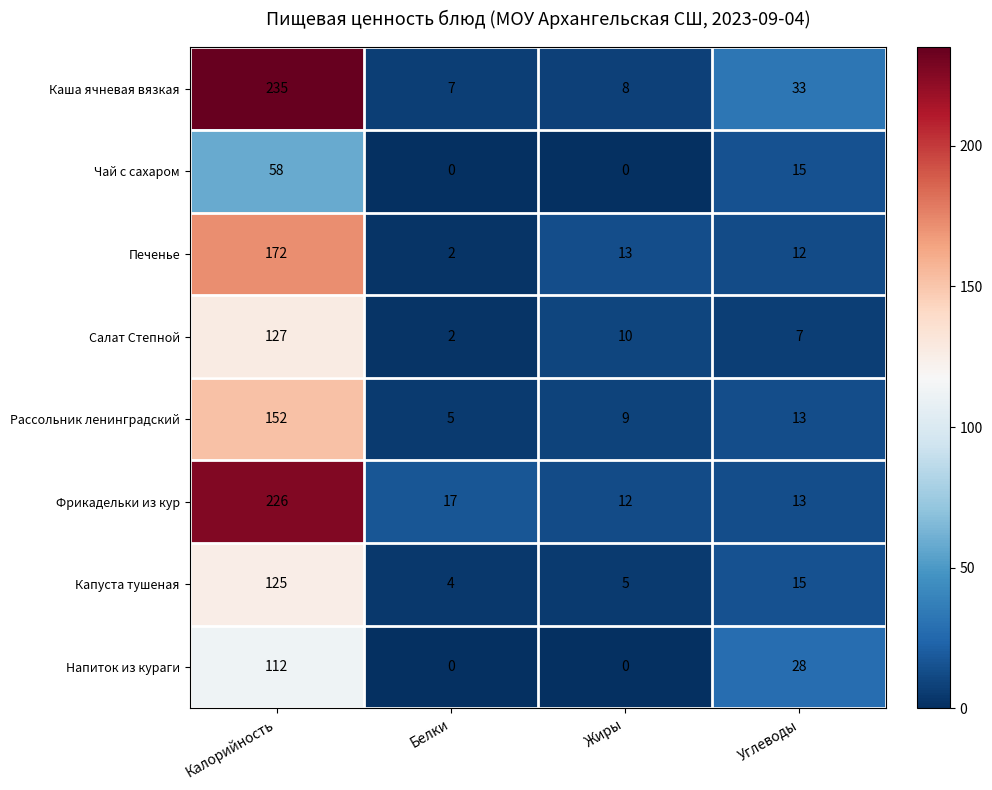

Which category has the highest value in the Печенье series?

Калорийность